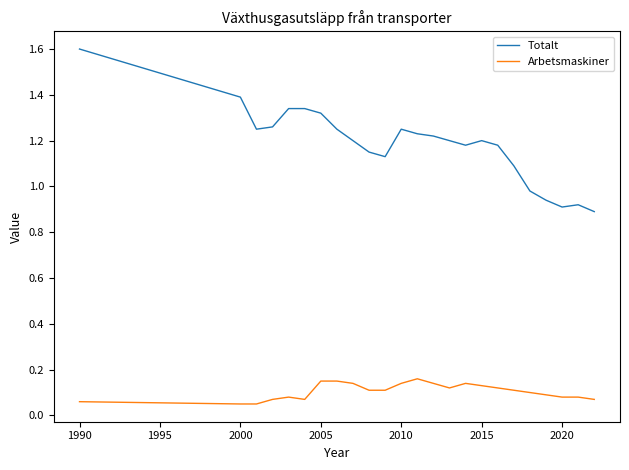

Which series has the widest spread of values?

Totalt